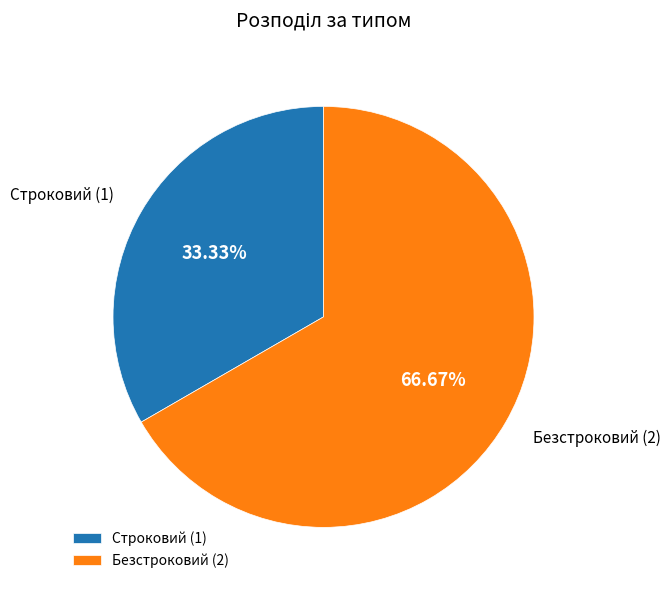

To the nearest percent, what is the combined percentage of Строковий and Безстроковий?

100%